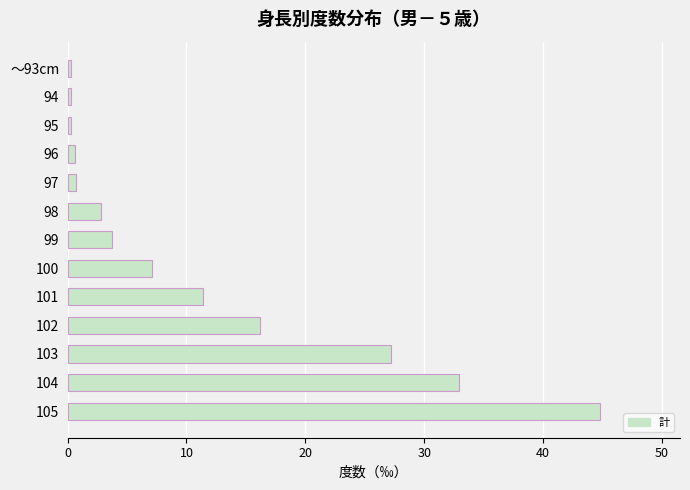

What is the value of the 12th bar from the top?

32.9